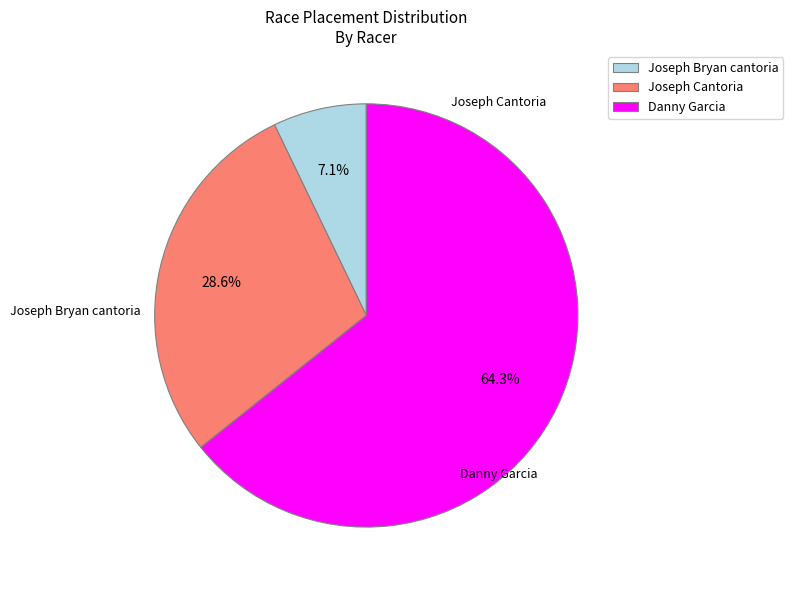

Which slice is the largest?

Danny Garcia